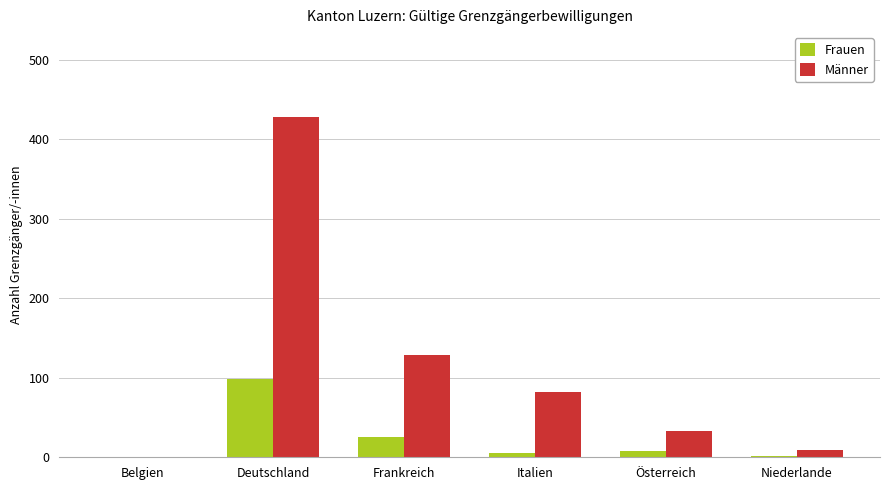

What is the maximum value for Frauen?

99